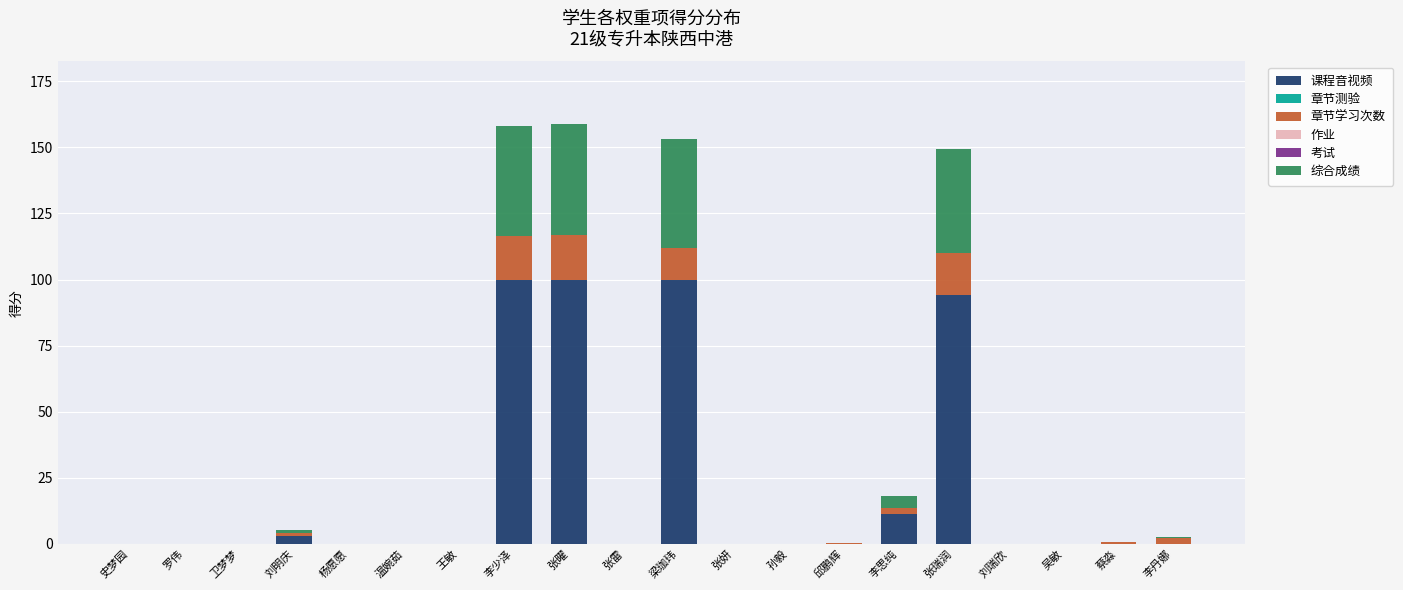

The value of 课程音视频 at 李思纯 is 11.4. True or false?

True